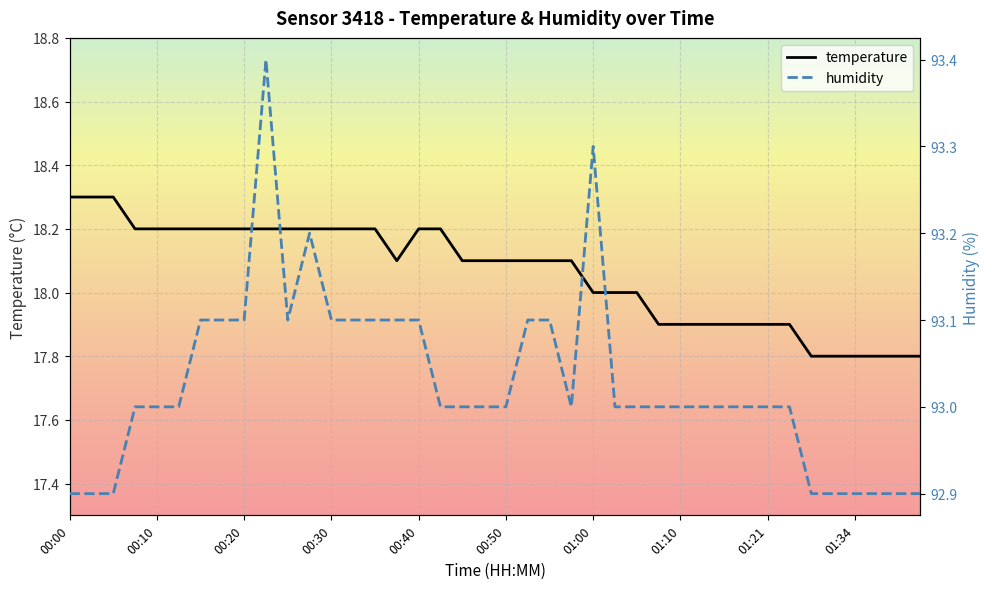

What is the minimum value for temperature?

17.8